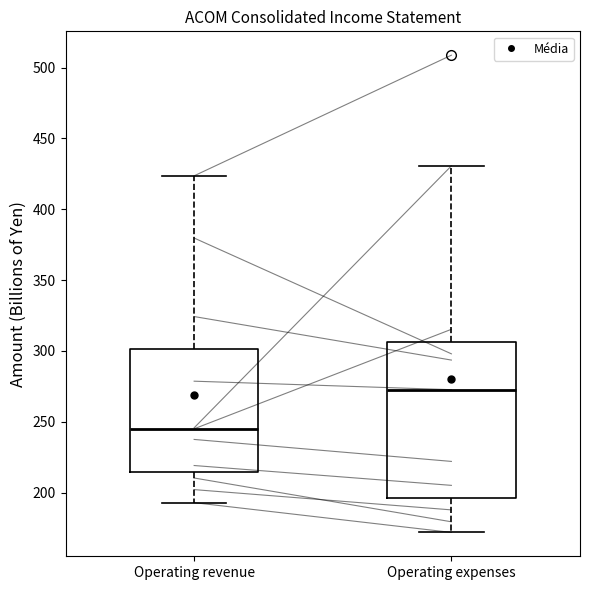

Which box's median line is the lowest?

Operating revenue